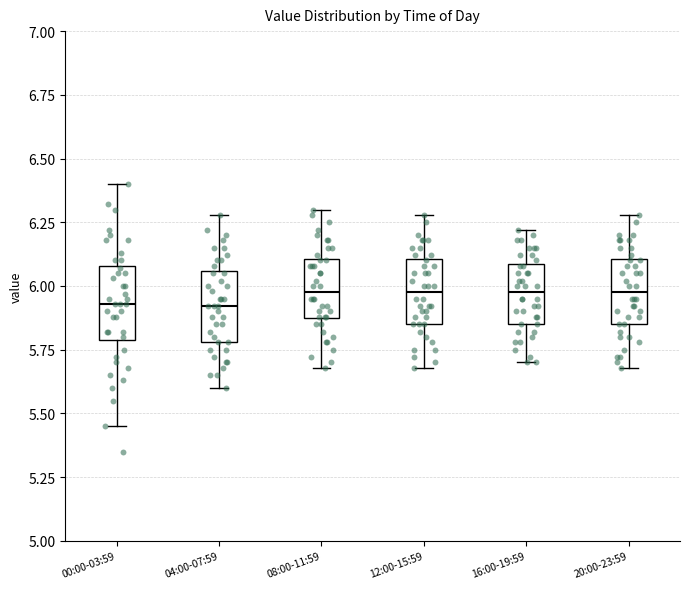

Reading left to right, transcribe this box plot: for each box, give where its median line is, the range the box spans, and where its two whiskers end, as read against the y-axis. The values are not printed on the chart, so give them approximately, as read against the axis.

00:00-03:59: median 5.95, box 5.80 to 6.10, whiskers 5.45 to 6.40
04:00-07:59: median 5.90, box 5.80 to 6.05, whiskers 5.60 to 6.30
08:00-11:59: median 6.00, box 5.85 to 6.10, whiskers 5.70 to 6.30
12:00-15:59: median 6.00, box 5.85 to 6.10, whiskers 5.70 to 6.30
16:00-19:59: median 6.00, box 5.85 to 6.10, whiskers 5.70 to 6.20
20:00-23:59: median 6.00, box 5.85 to 6.10, whiskers 5.70 to 6.30